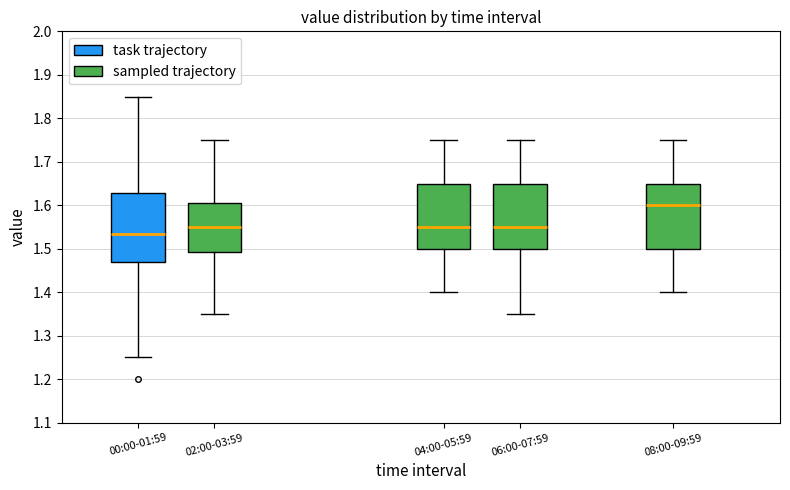

Which box has the highest median line?

08:00-09:59